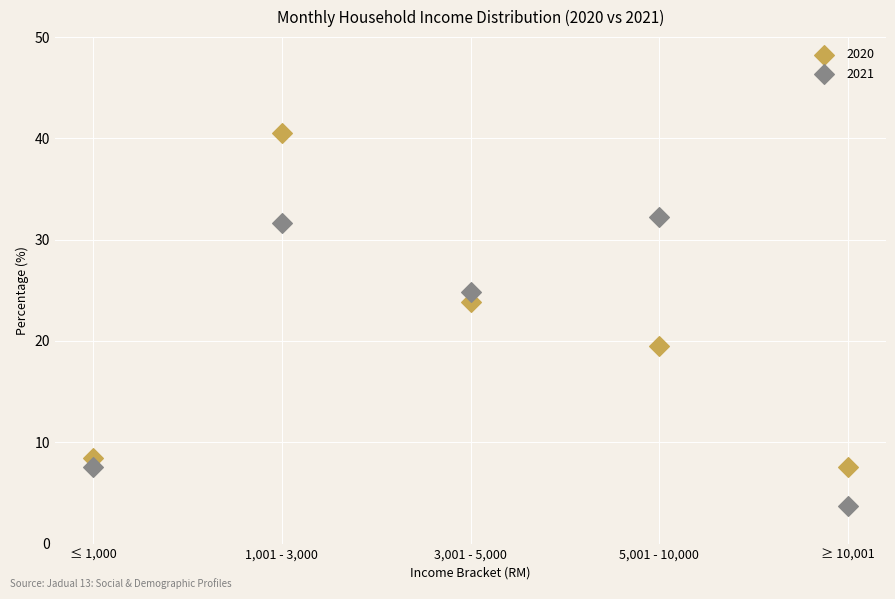

Across all series, what Y value is closest to 22?

23.9